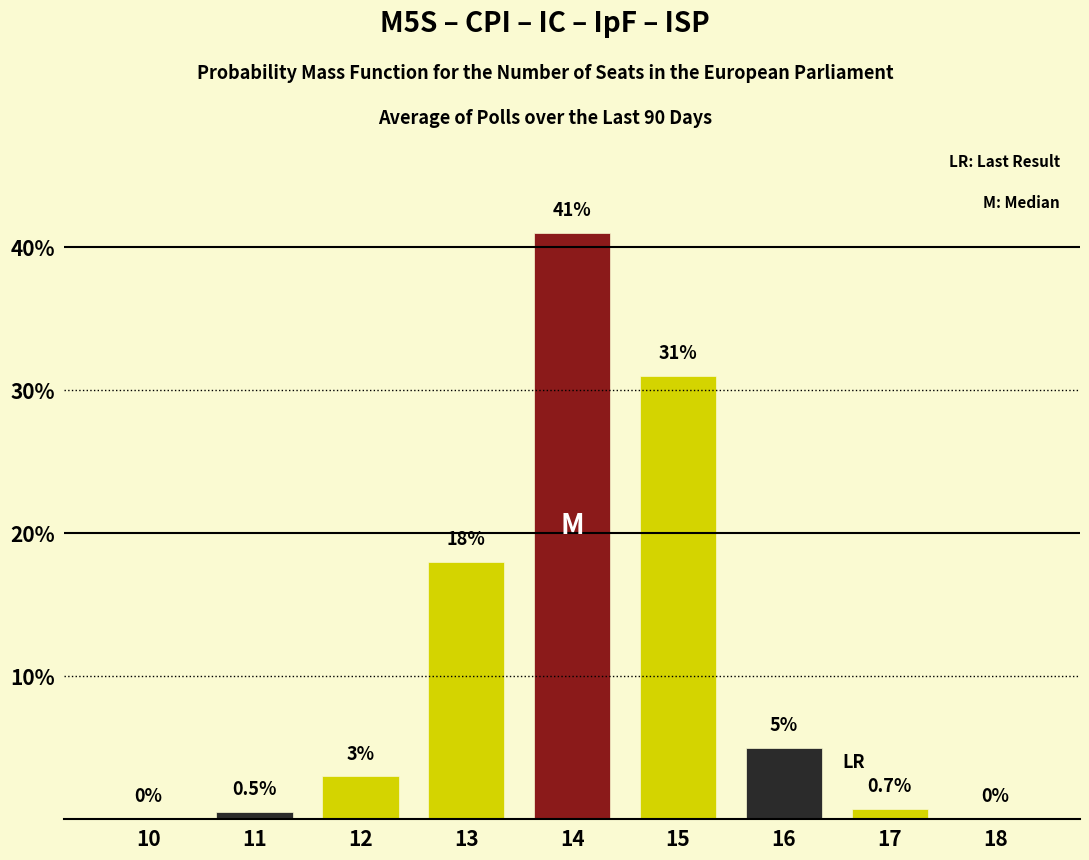

Reading right to left, list all the values displayed in this chart.

18=0.0	17=0.7	16=5.0	15=31.0	14=41.0	13=18.0	12=3.0	11=0.5	10=0.0